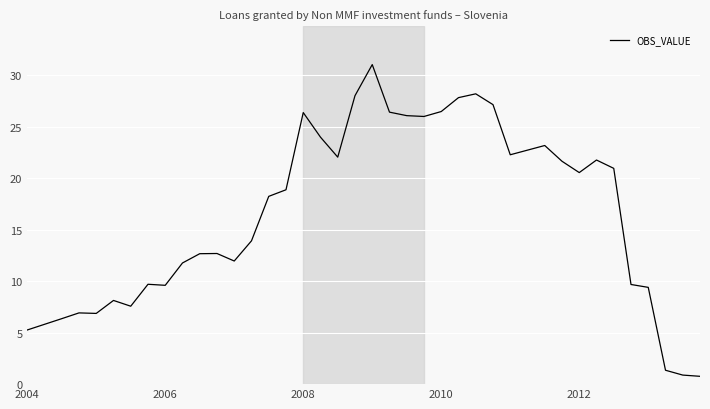

What is the difference between the second highest and minimum values?

27.4